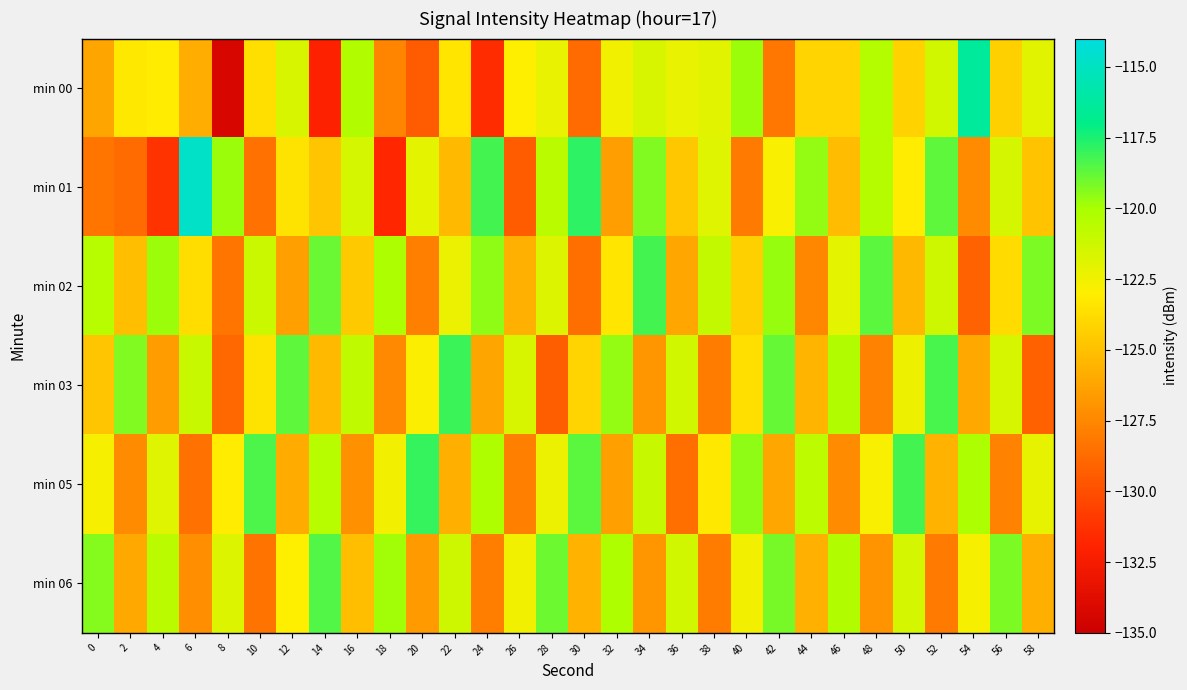

Count the number of categories in the chart.

30